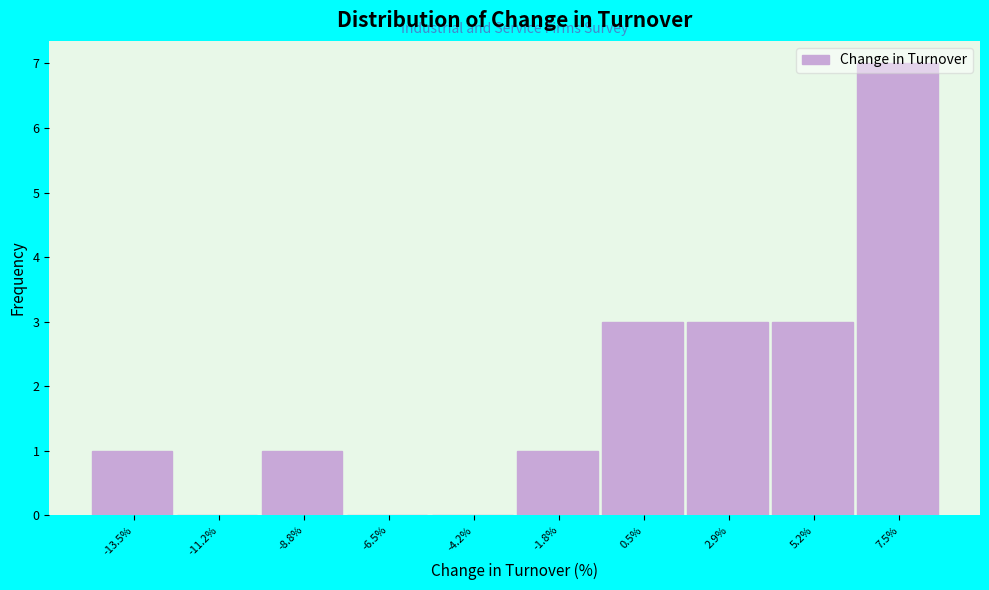

Over which range of the x-axis is the bar tallest?

6.5 to 8.5